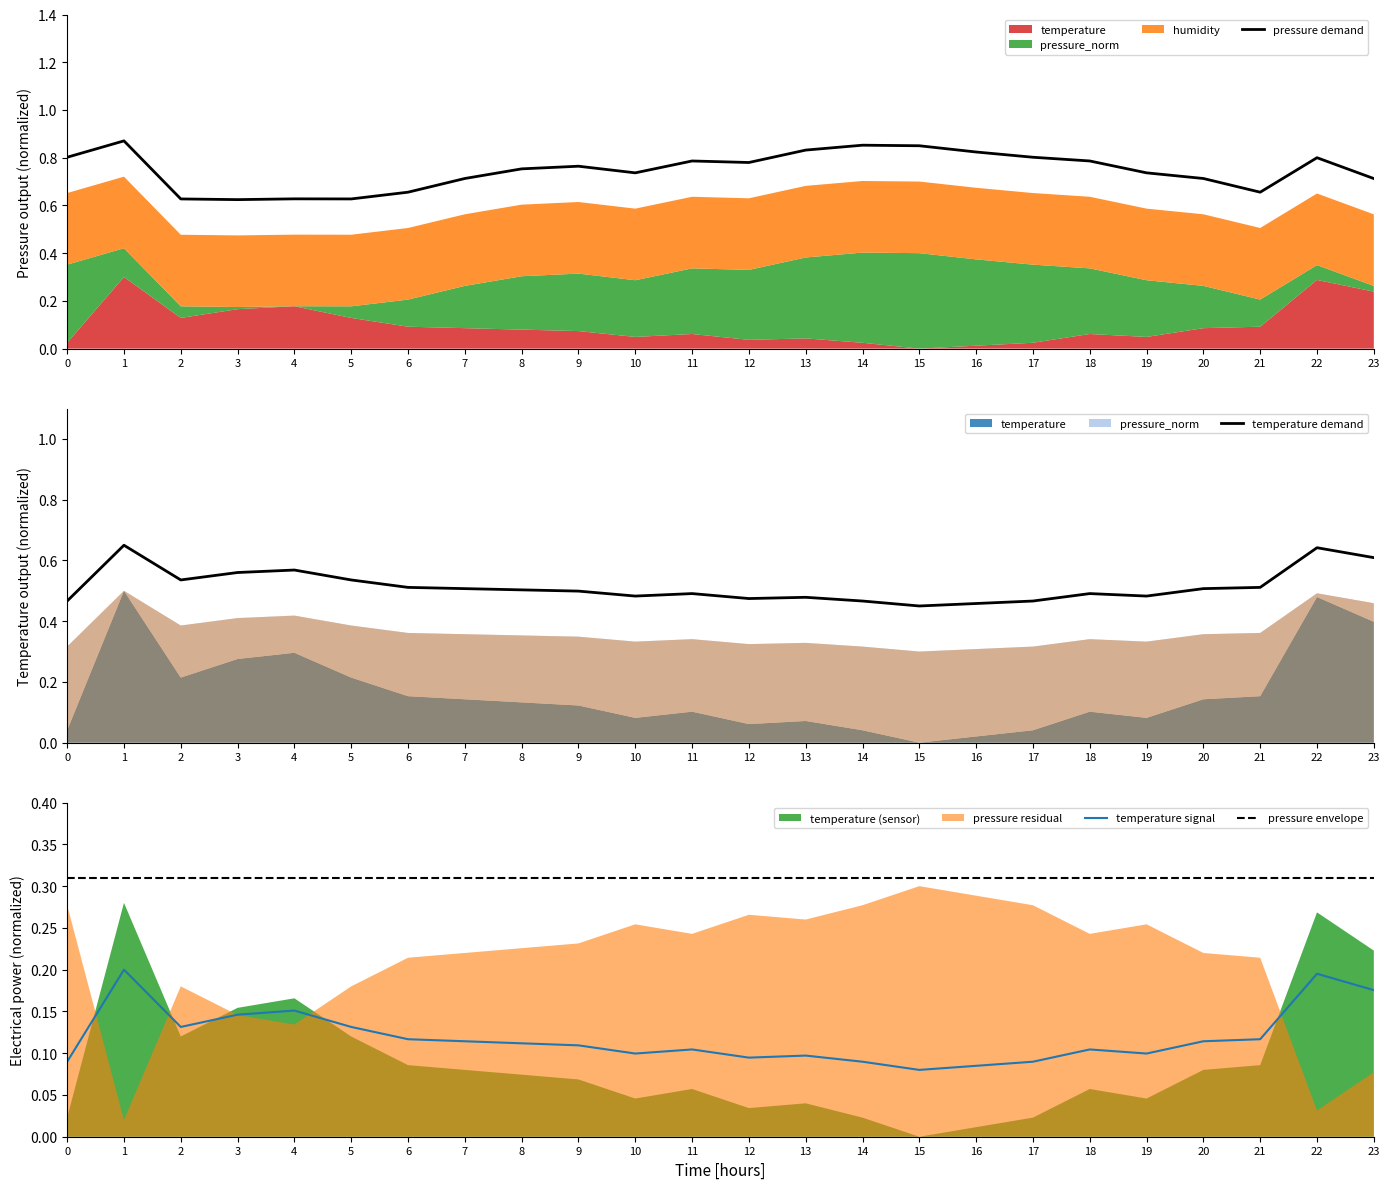

At which category is the sum across all series the highest?

1